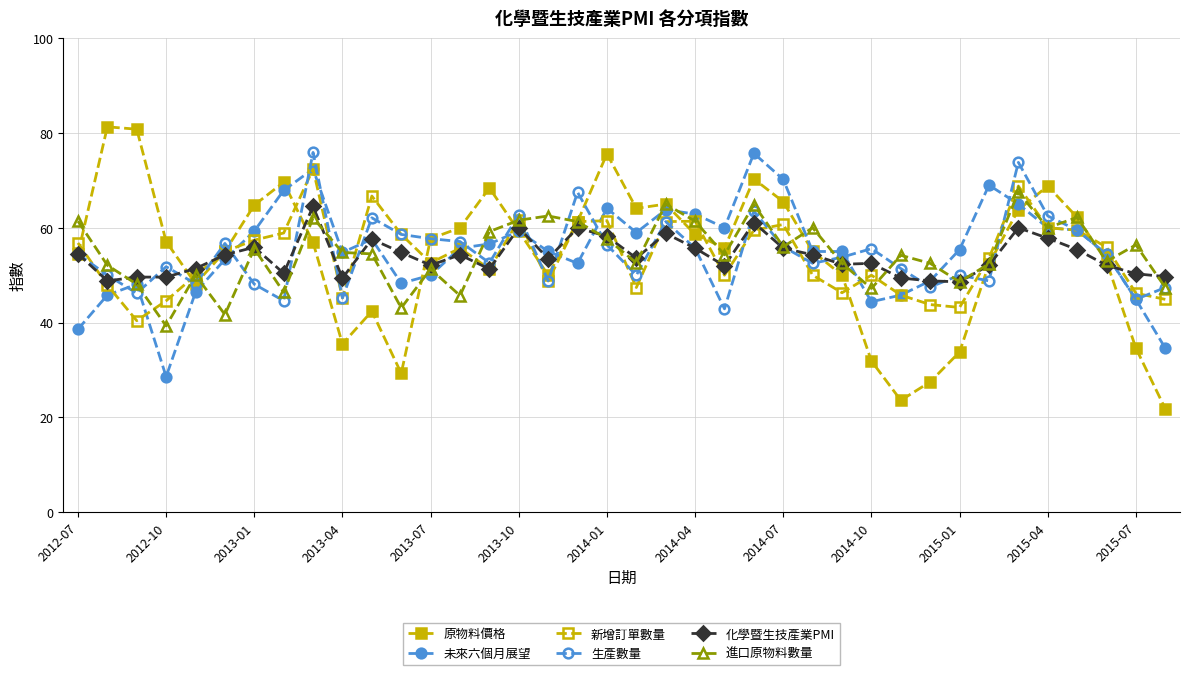

How many series are shown in this chart?

6